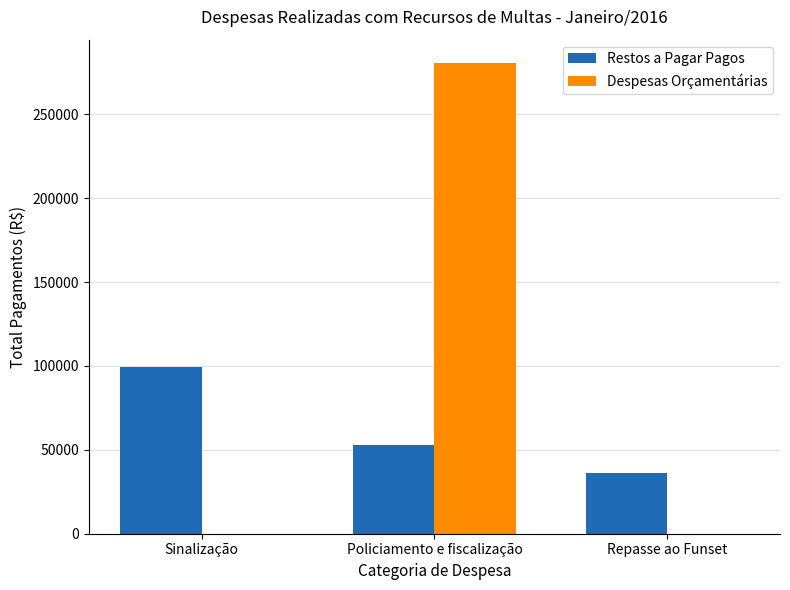

The Restos a Pagar Pagos series shows 99580.0 at Sinalização. True or false?

True